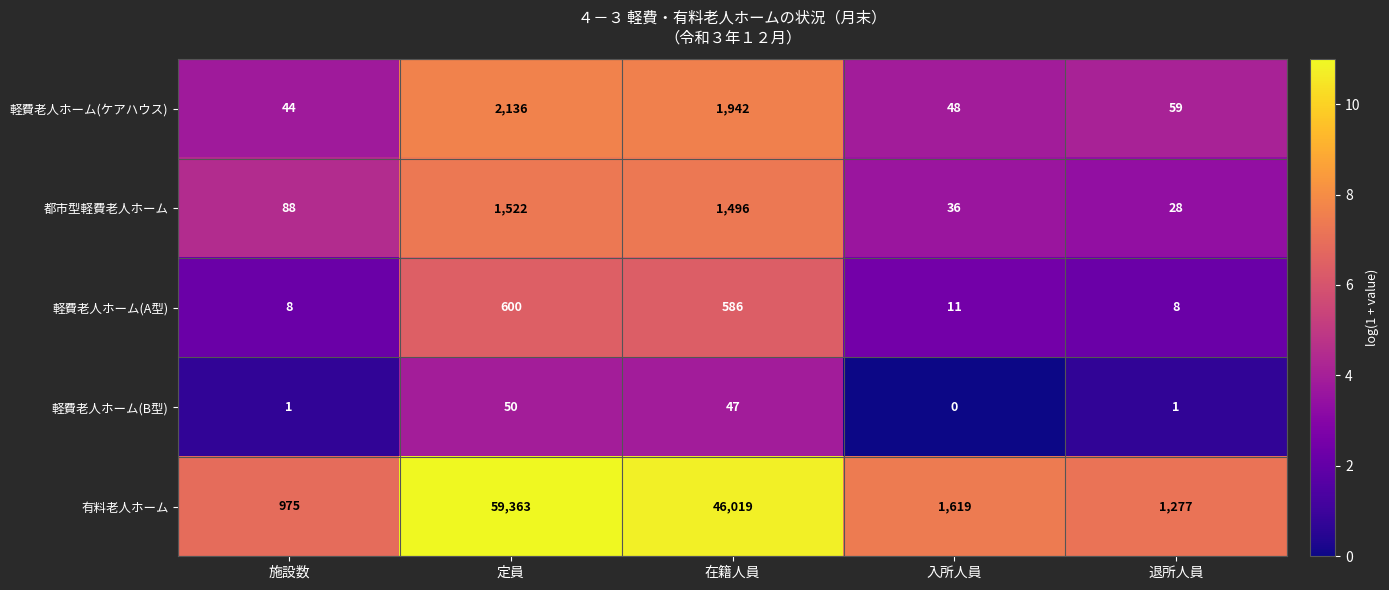

What is the maximum value shown in the chart?

59363